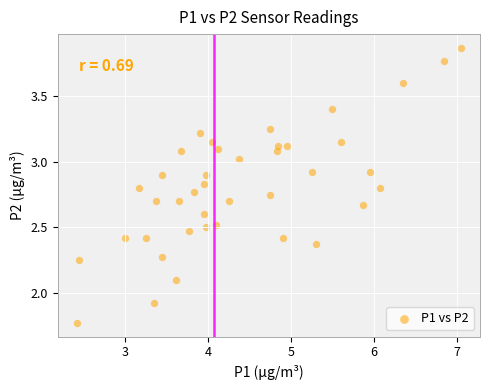

What is the range of X values (max minus min)?

4.6